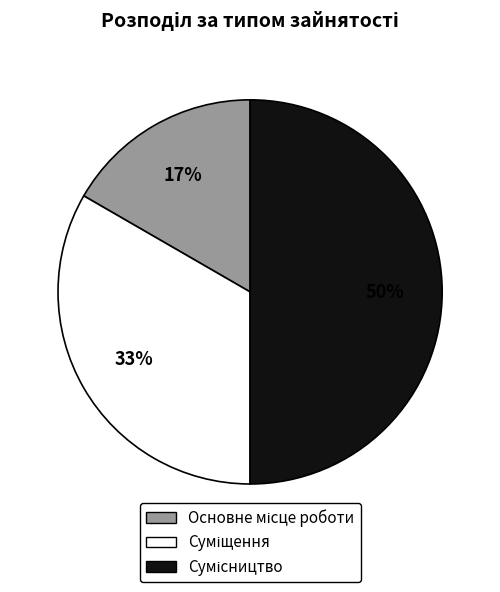

To the nearest percent, what is the difference between the largest and smallest slice percentages?

33%